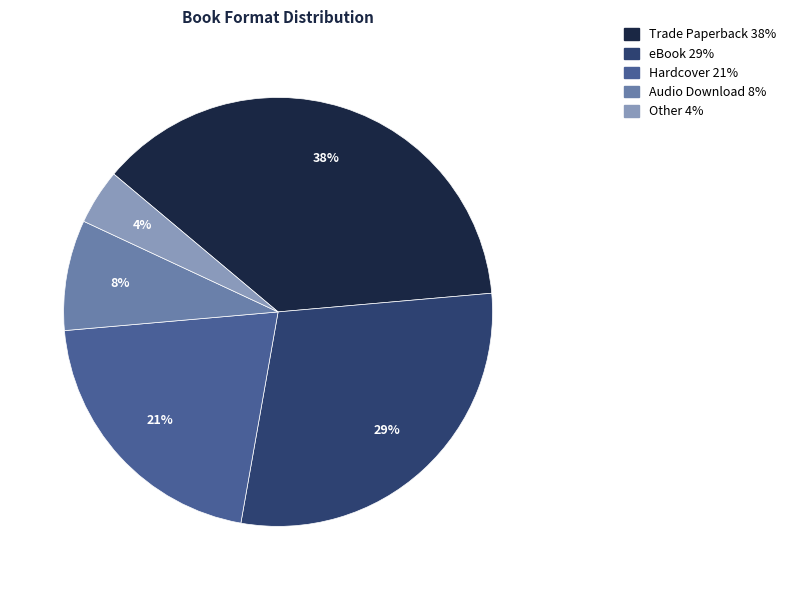

Is there any slice that represents more than half of the pie?

No